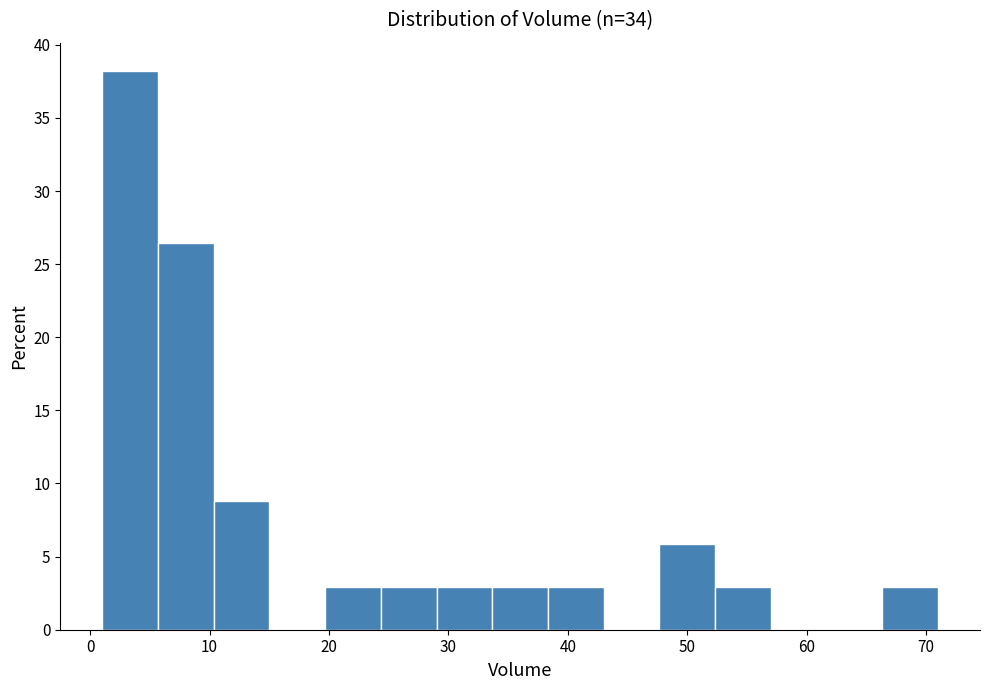

Reading left to right, list every bar in this chart as the range it spans on the x-axis followed by its height. Neither the bar edges nor the heights are printed on the chart, so give them approximately, as read against the axes.

1 to 6: 38.0
6 to 10: 26.5
10 to 15: 9.0
15 to 20: 0
20 to 24: 3.0
24 to 29: 3.0
29 to 34: 3.0
34 to 38: 3.0
38 to 43: 3.0
43 to 48: 0
48 to 52: 6.0
52 to 57: 3.0
57 to 62: 0
62 to 66: 0
66 to 71: 3.0